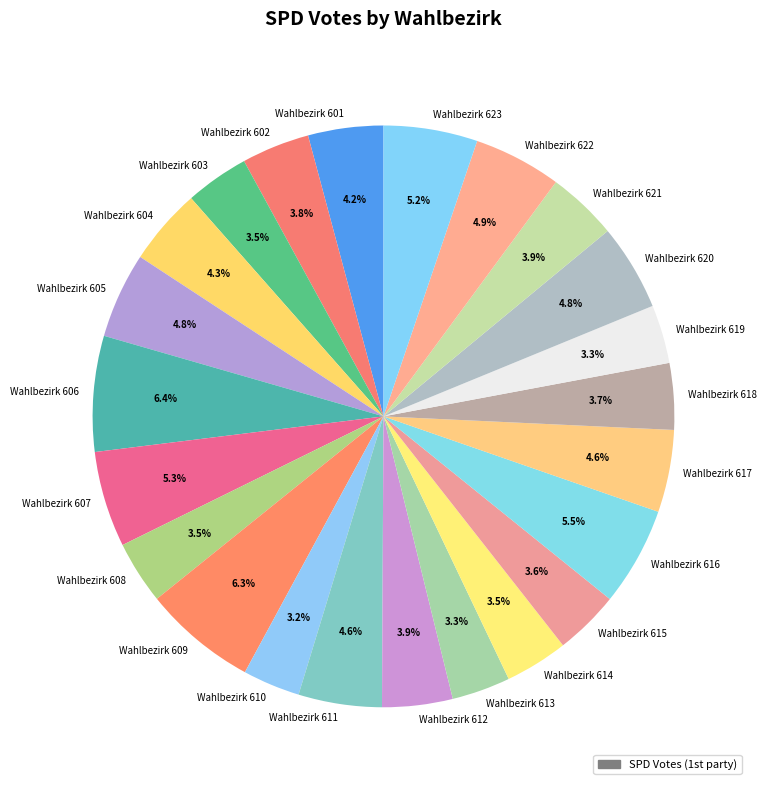

The Wahlbezirk 612 slice represents 19% of the pie. True or false?

False